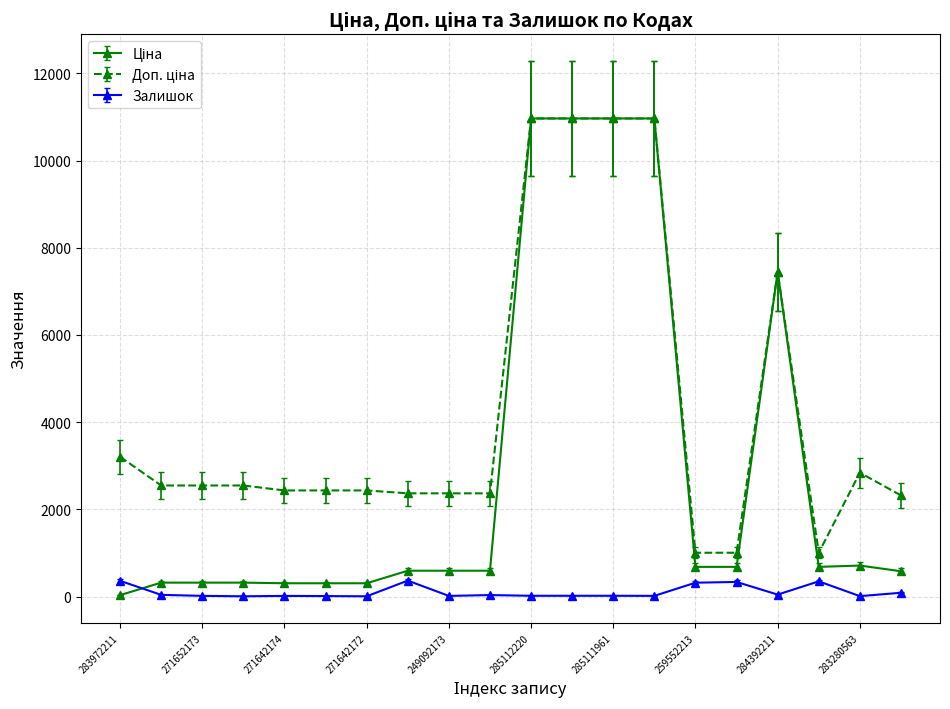

How many categories are shown in the chart?

20